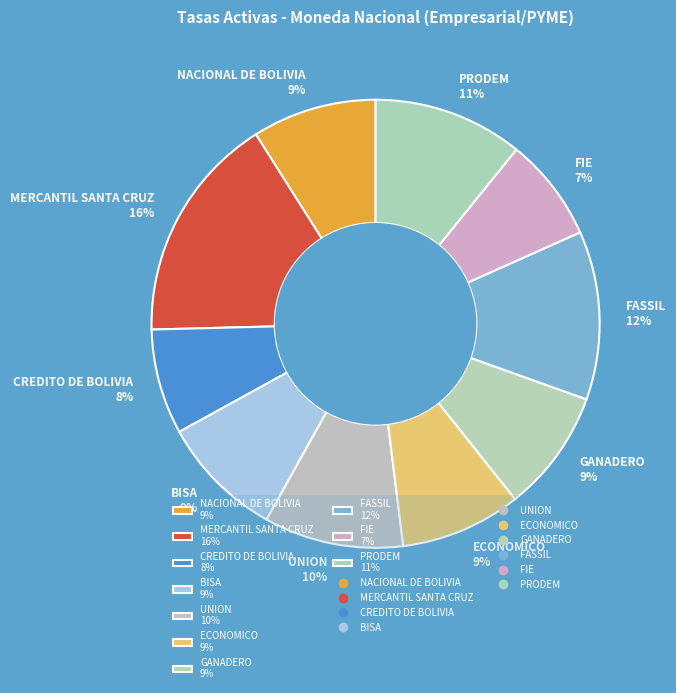

How many segments does this pie chart have?

10